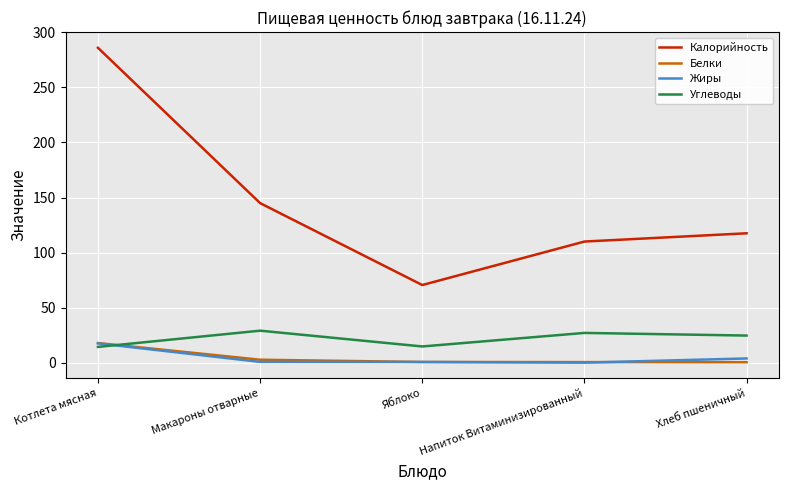

Which series has the largest range (max minus min)?

Калорийность